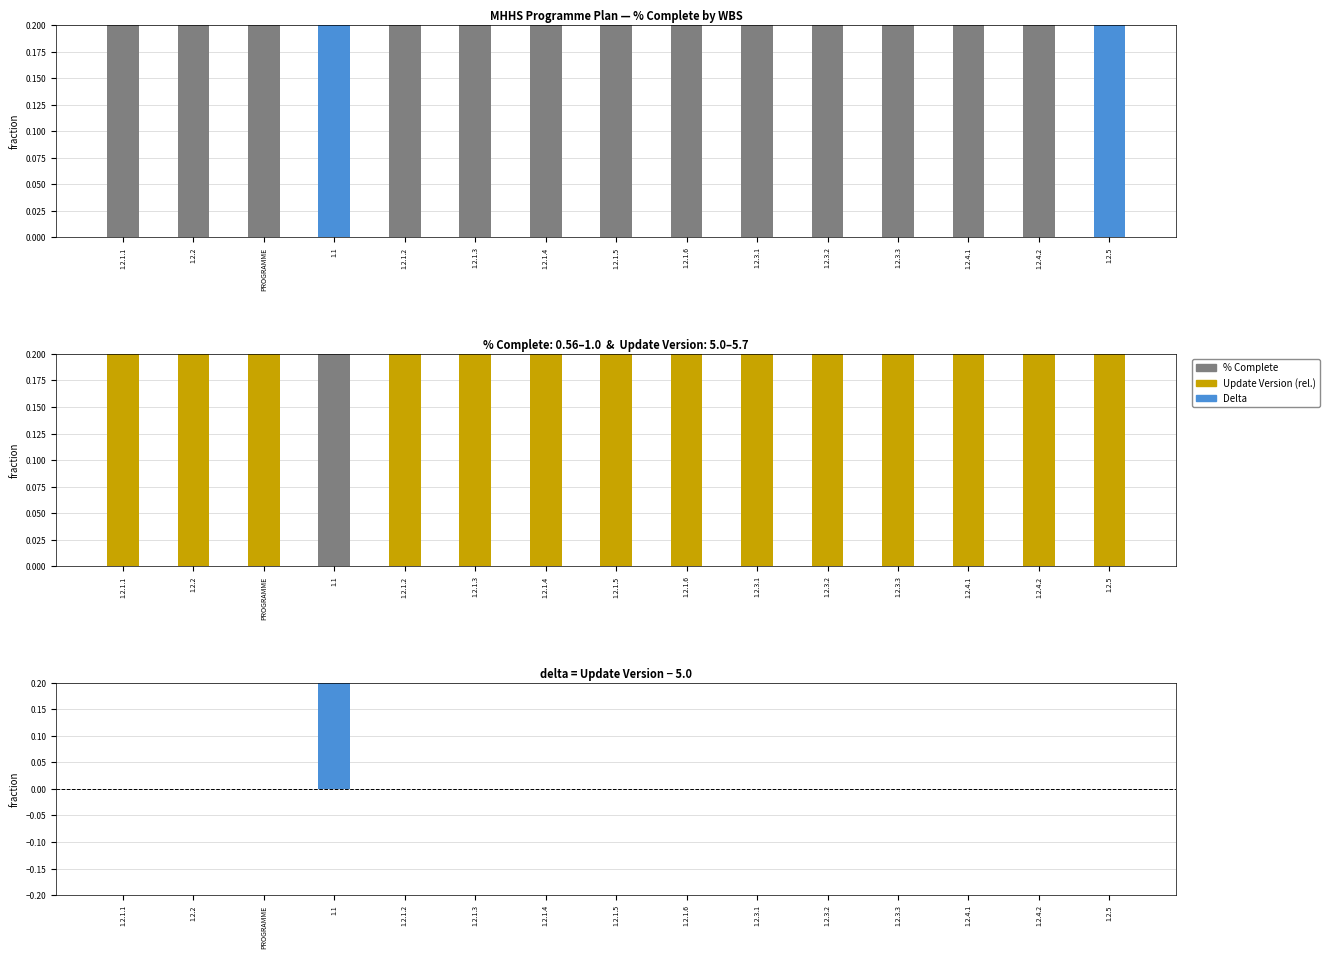

The % Complete series shows 0.6 at 1.2.1.3. True or false?

True